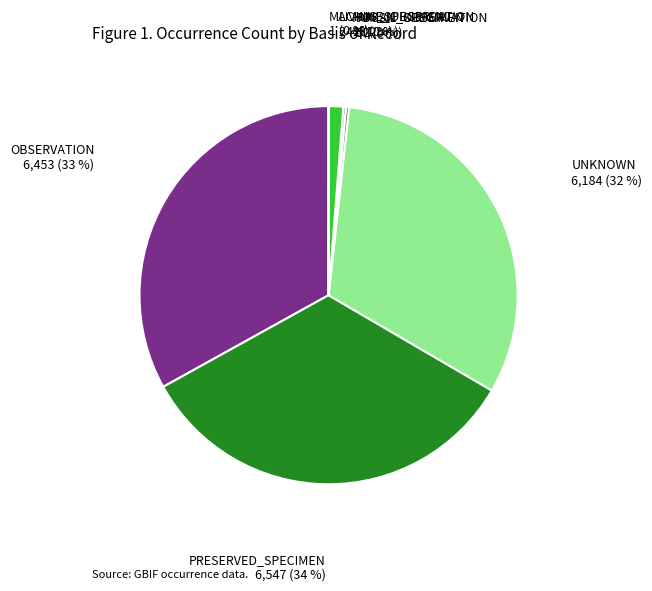

Is there any slice that represents more than half of the pie?

No